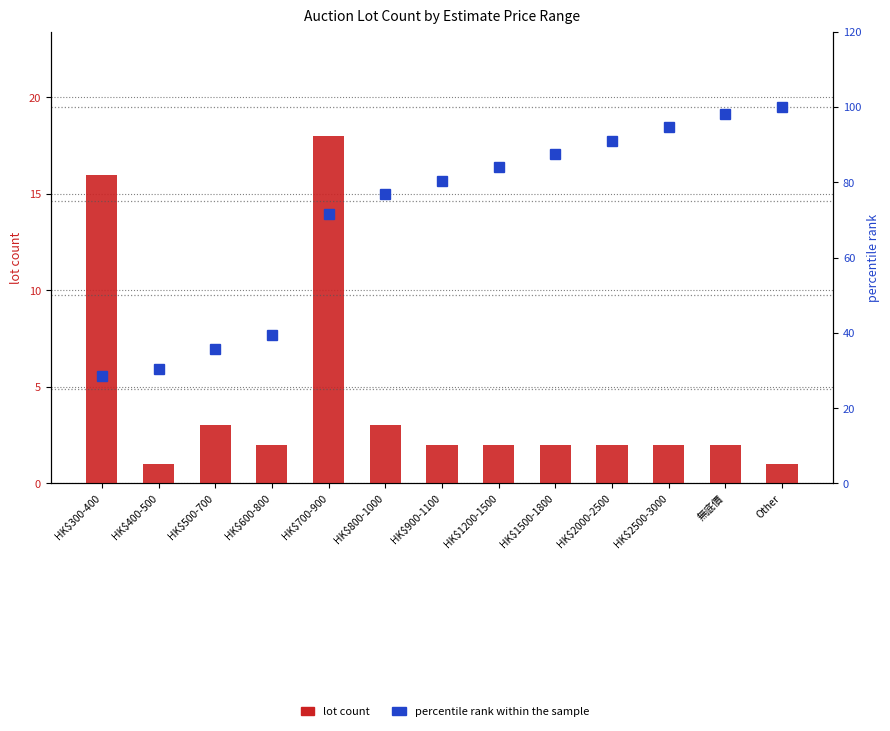

The percentile rank within the sample series shows 28.6 at HK$300-400. True or false?

True